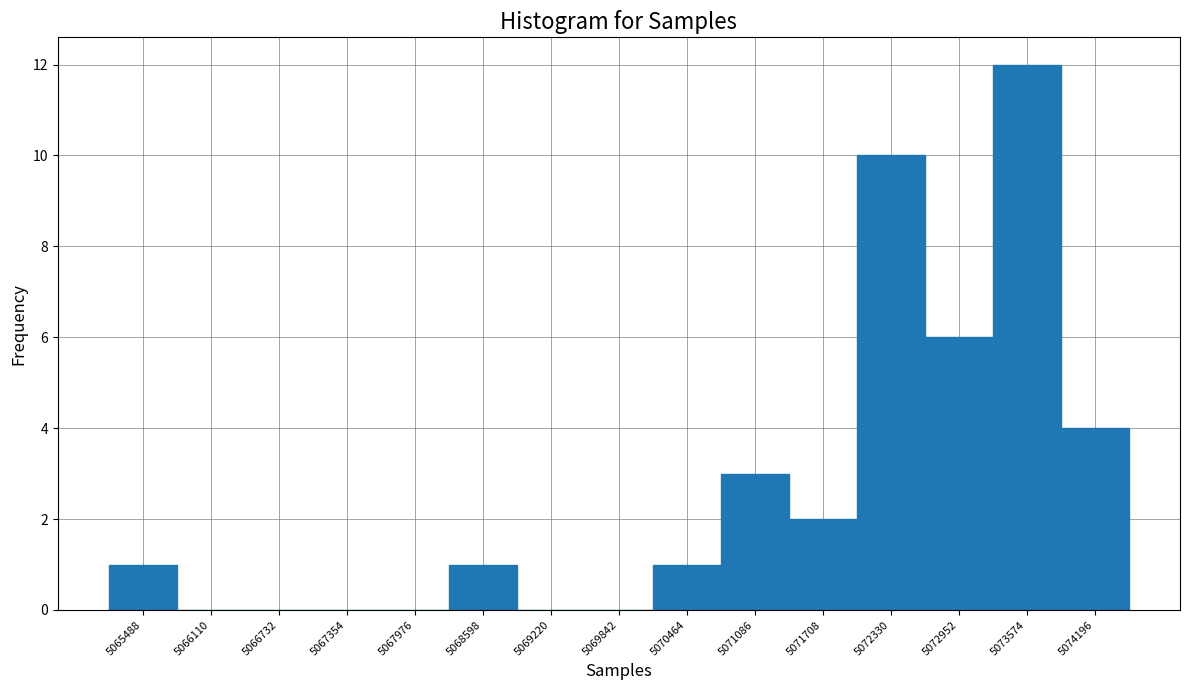

What is the height of the bar covering 5072000 to 5072600 on the x-axis? Neither the bar edges nor the heights are printed on the chart, so give them approximately, as read against the axes.

10